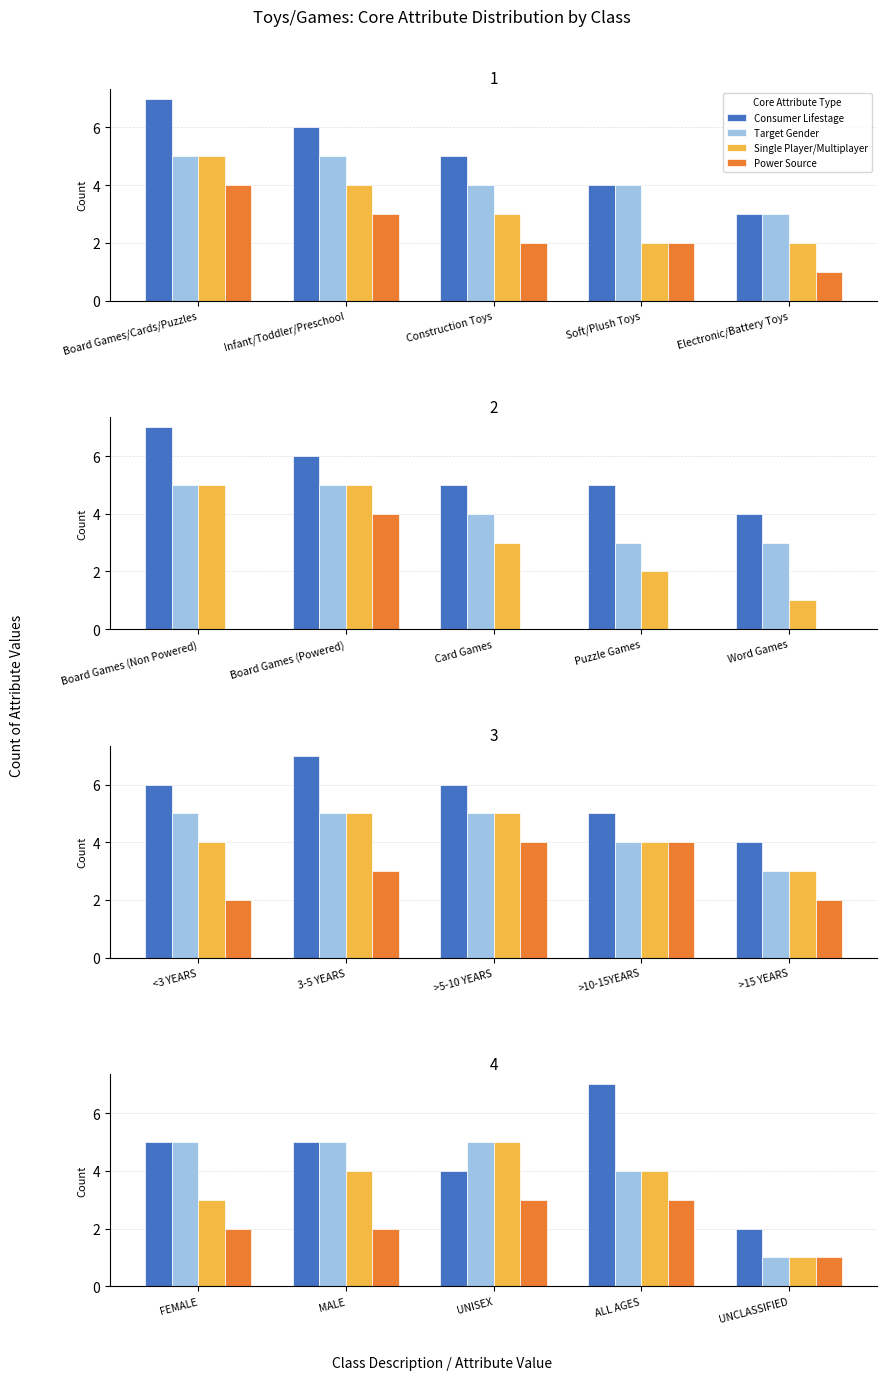

List the series in order of their overall mean, lowest first.

Power Source, Single Player/Multiplayer, Target Gender, Consumer Lifestage